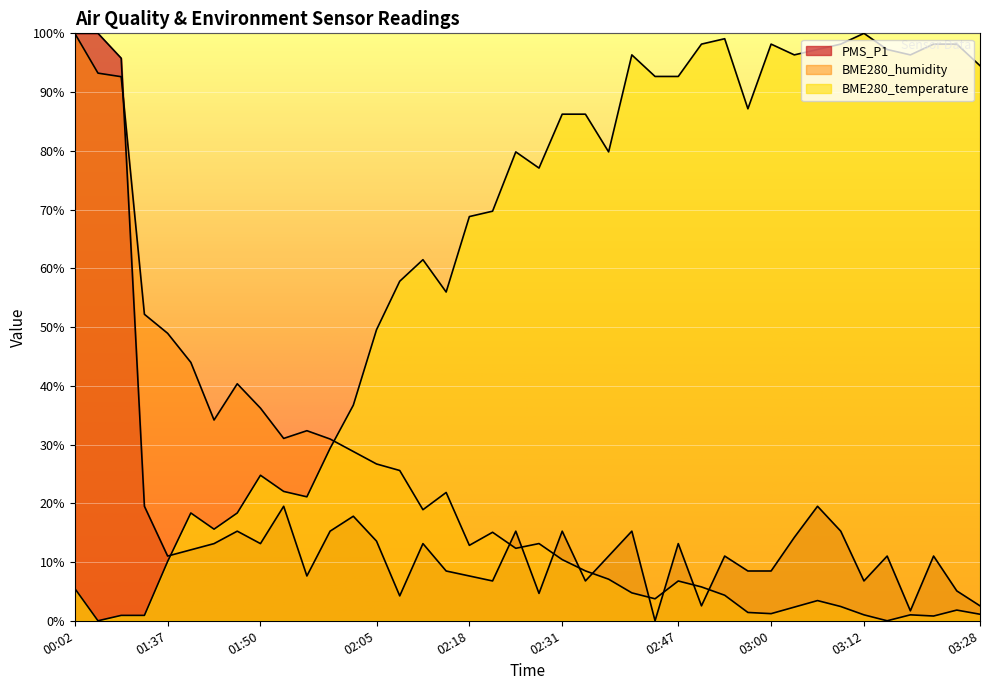

What are all the series names shown in the legend?

PMS_P1, BME280_humidity, BME280_temperature